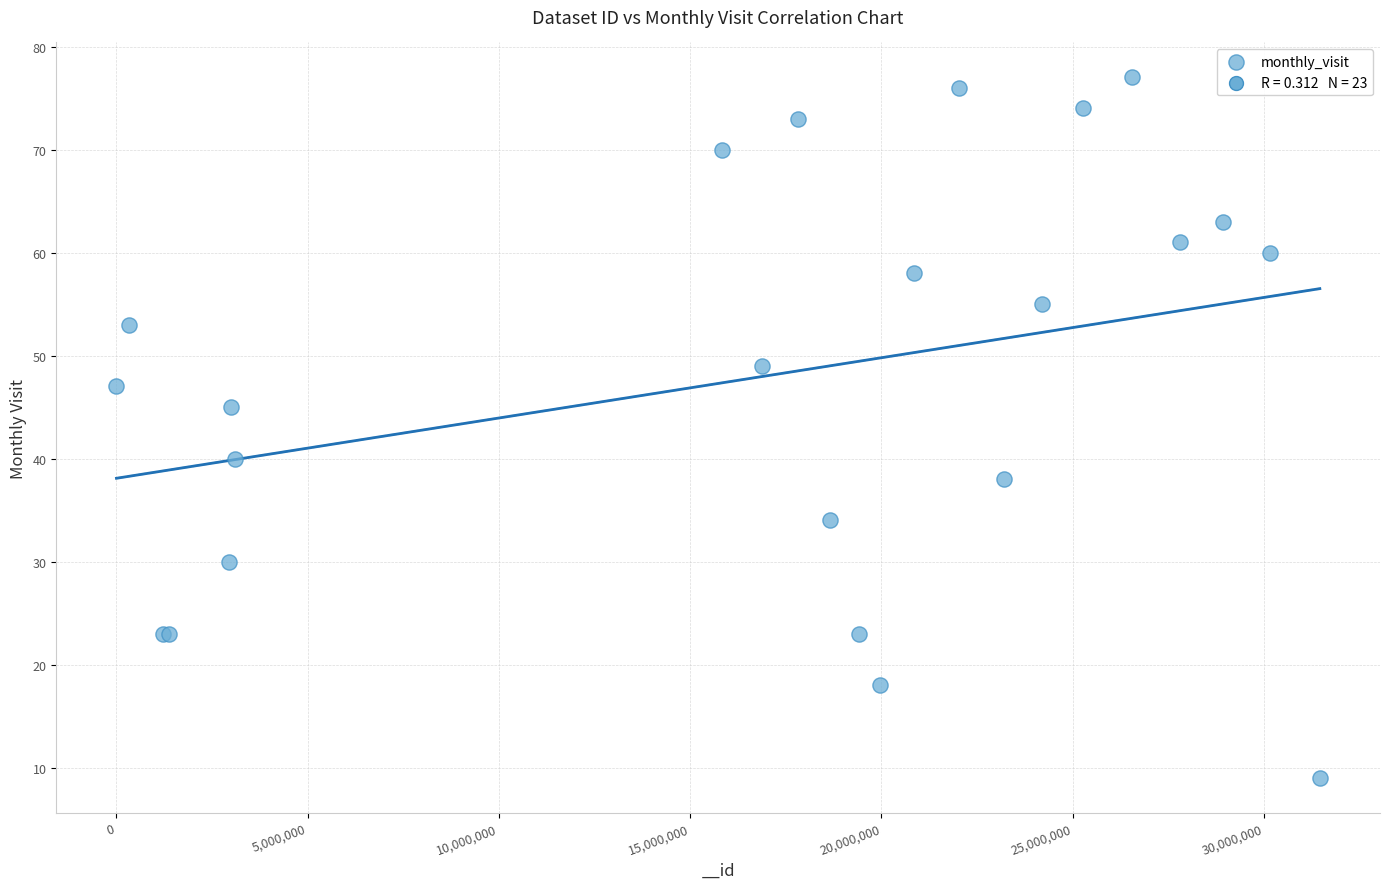

What Y value in the scatter plot is closest to 43?

45